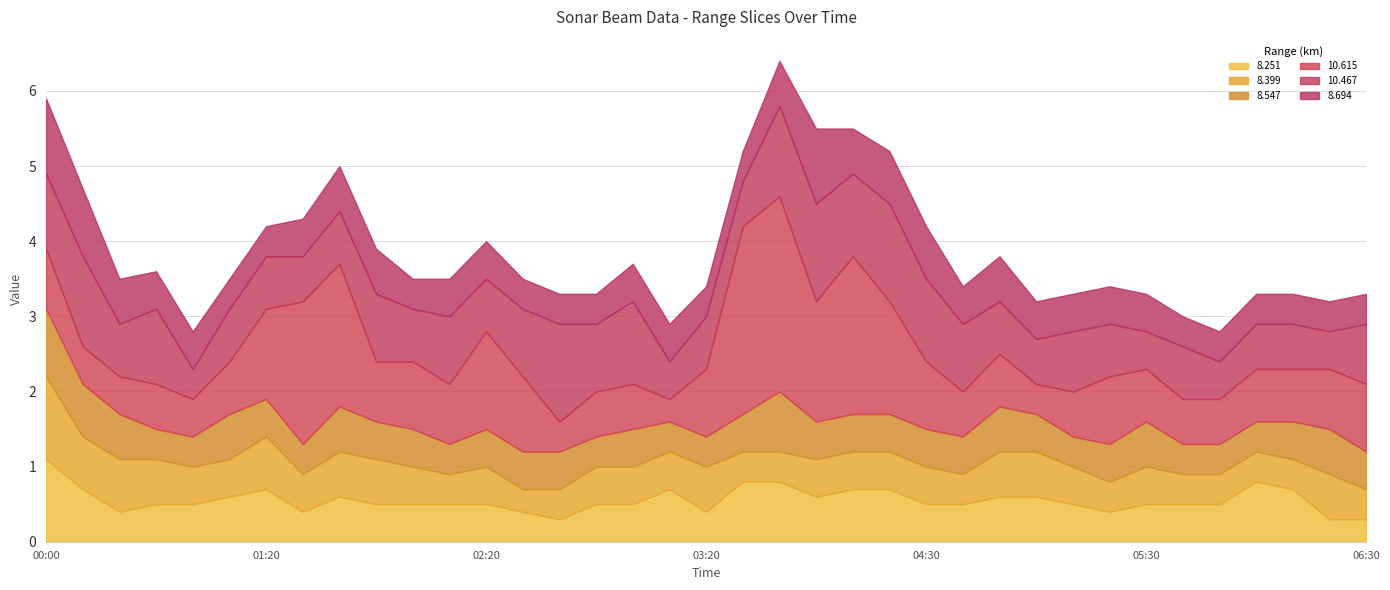

Reading left to right, what are all the values shown in this chart?

8.547: 0.9	0.7	0.6	0.4	0.4	0.6	0.5	0.4	0.6	0.5	0.5	0.4	0.5	0.5	0.5	0.4	0.5	0.4	0.4	0.5	0.8	0.5	0.5	0.5	0.5	0.5	0.6	0.5	0.4	0.5	0.6	0.4	0.4	0.4	0.5	0.6	0.5
8.694: 1.0	0.9	0.6	0.5	0.5	0.4	0.4	0.5	0.6	0.6	0.4	0.5	0.5	0.4	0.4	0.4	0.5	0.5	0.4	0.4	0.6	1.0	0.6	0.7	0.7	0.5	0.6	0.5	0.5	0.5	0.5	0.4	0.4	0.4	0.4	0.4	0.4
10.467: 1.0	1.2	0.7	1.0	0.4	0.7	0.7	0.6	0.7	0.9	0.7	0.9	0.7	0.9	1.3	0.9	1.1	0.5	0.7	0.6	1.2	1.3	1.1	1.3	1.1	0.9	0.7	0.6	0.8	0.7	0.5	0.7	0.5	0.6	0.6	0.5	0.8
10.615: 0.8	0.5	0.5	0.6	0.5	0.7	1.2	1.9	1.9	0.8	0.9	0.8	1.3	1.0	0.4	0.6	0.6	0.3	0.9	2.5	2.6	1.6	2.1	1.5	0.9	0.6	0.7	0.4	0.6	0.9	0.7	0.6	0.6	0.7	0.7	0.8	0.9
8.251: 1.1	0.7	0.4	0.5	0.5	0.6	0.7	0.4	0.6	0.5	0.5	0.5	0.5	0.4	0.3	0.5	0.5	0.7	0.4	0.8	0.8	0.6	0.7	0.7	0.5	0.5	0.6	0.6	0.5	0.4	0.5	0.5	0.5	0.8	0.7	0.3	0.3
8.399: 1.1	0.7	0.7	0.6	0.5	0.5	0.7	0.5	0.6	0.6	0.5	0.4	0.5	0.3	0.4	0.5	0.5	0.5	0.6	0.4	0.4	0.5	0.5	0.5	0.5	0.4	0.6	0.6	0.5	0.4	0.5	0.4	0.4	0.4	0.4	0.6	0.4